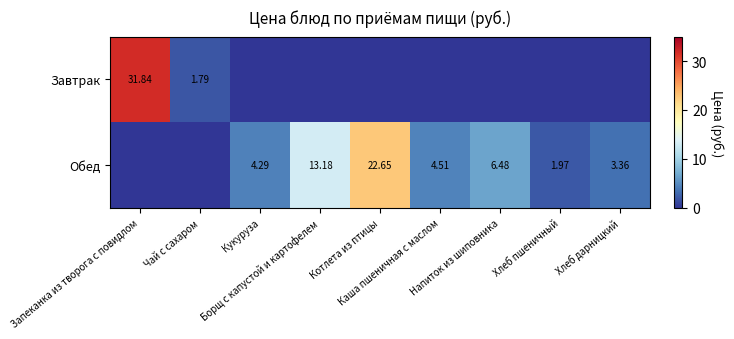

Which has a higher value, Хлеб дарницкий or Хлеб пшеничный?

Хлеб дарницкий